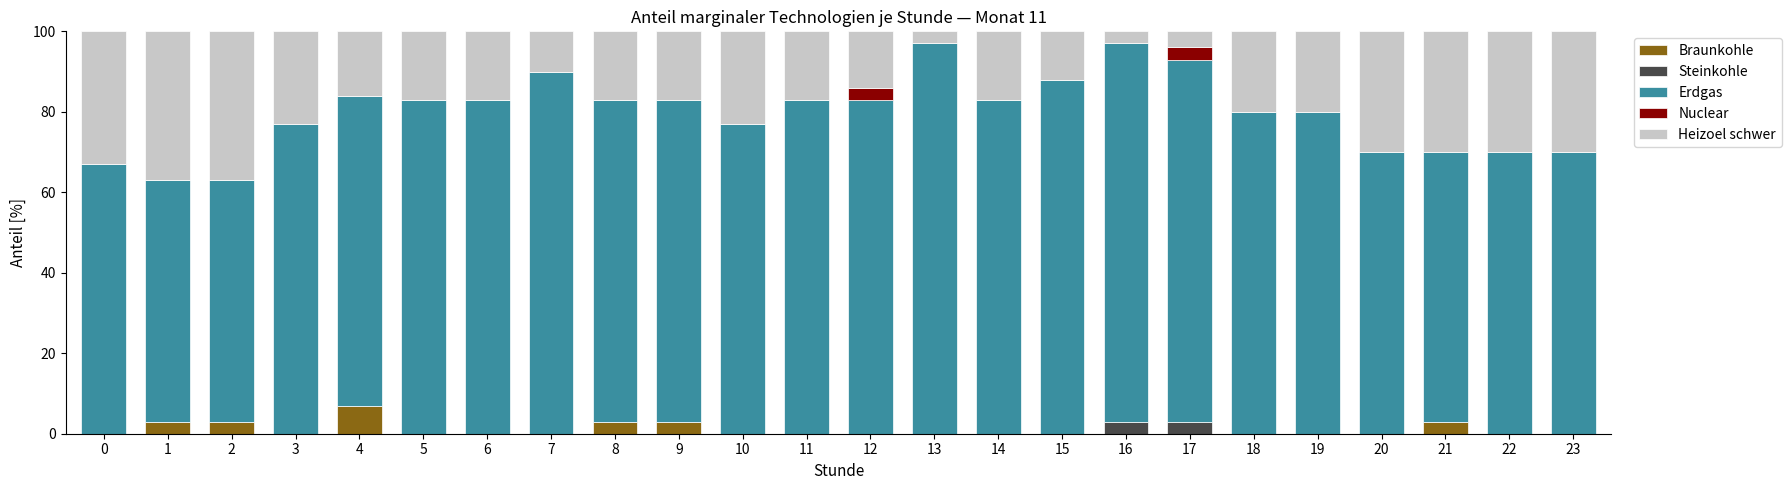

What is the total value across all series at 19?

100